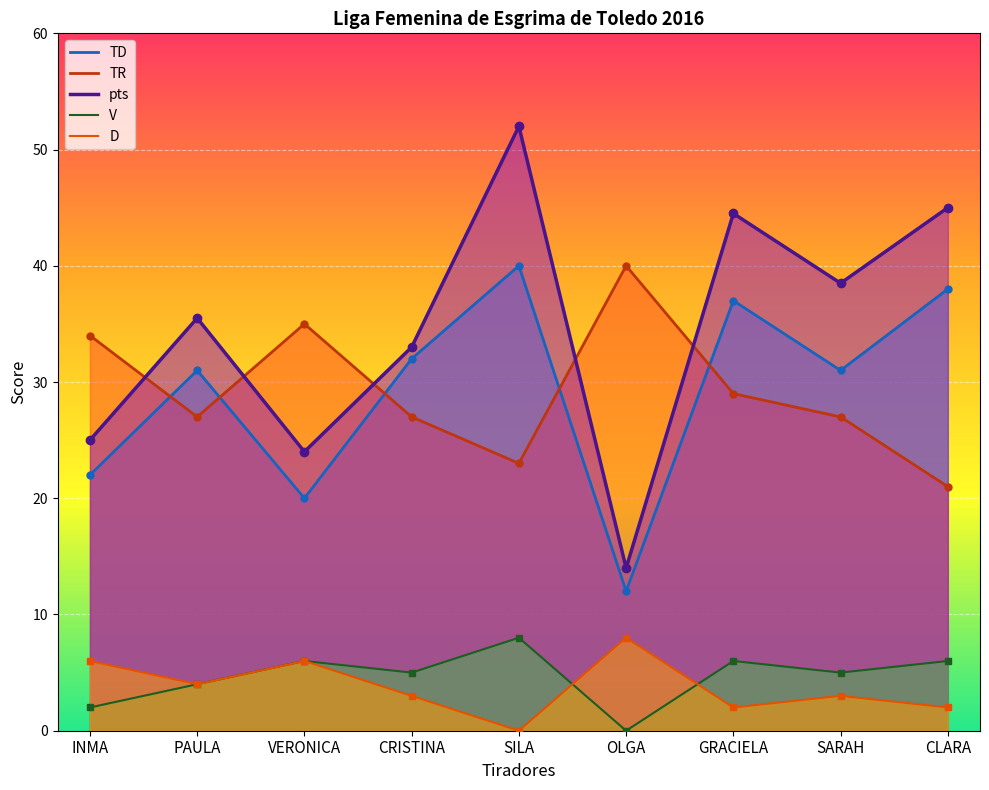

Which series has the largest range (max minus min)?

pts